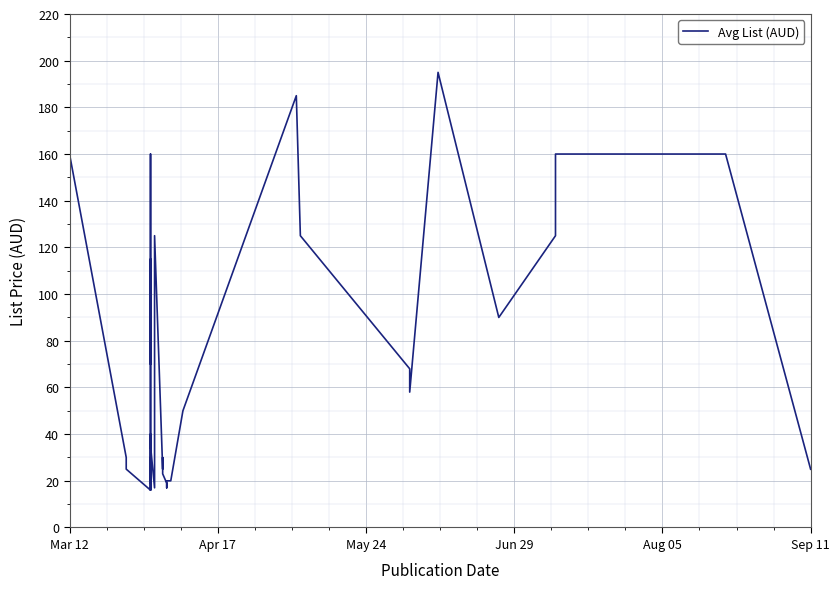

True or false: the data shows 95.2 at 14.

False